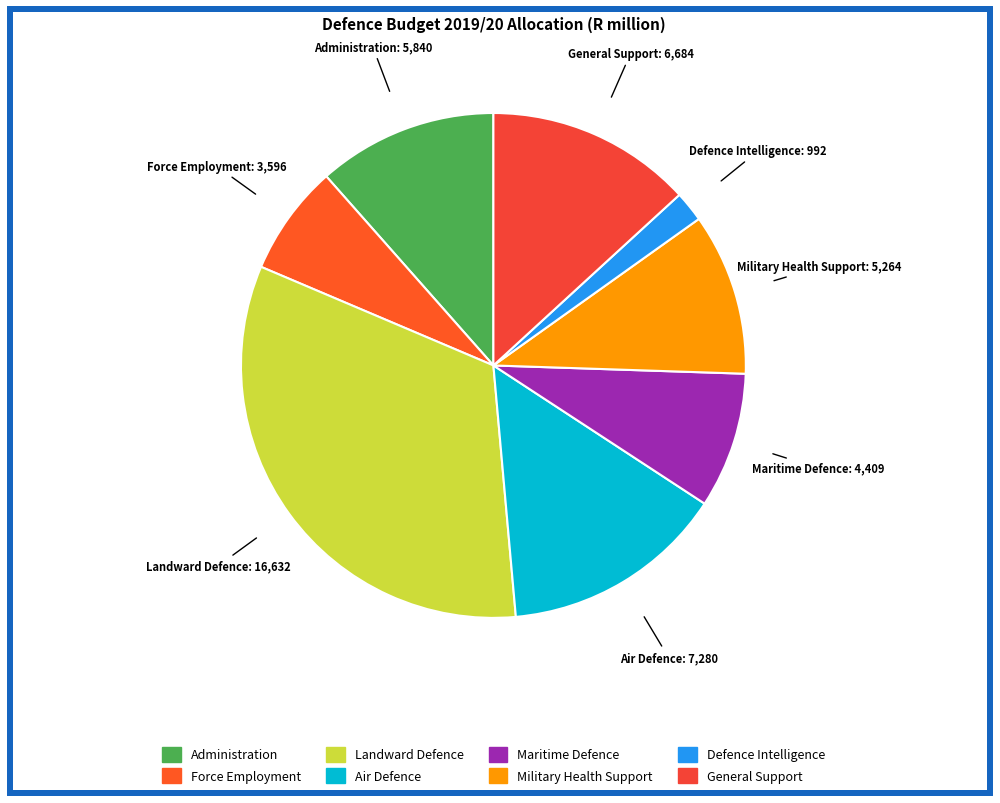

Does Administration account for over 50% of the chart?

No